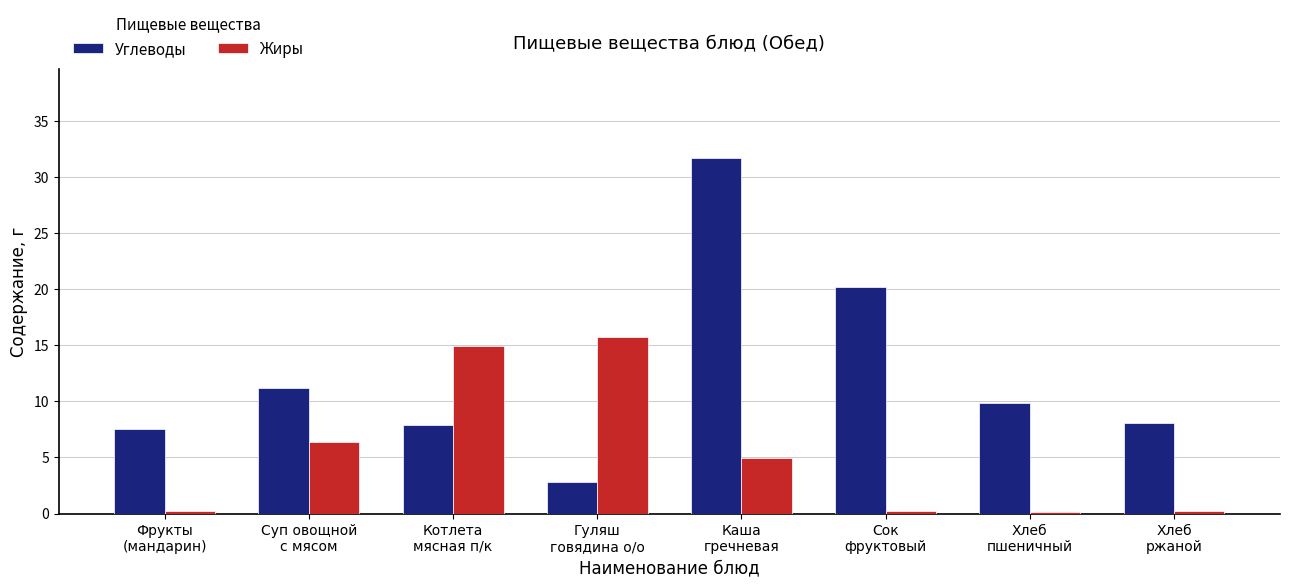

At which label is Жиры closest to 7?

Суп овощной
с мясом